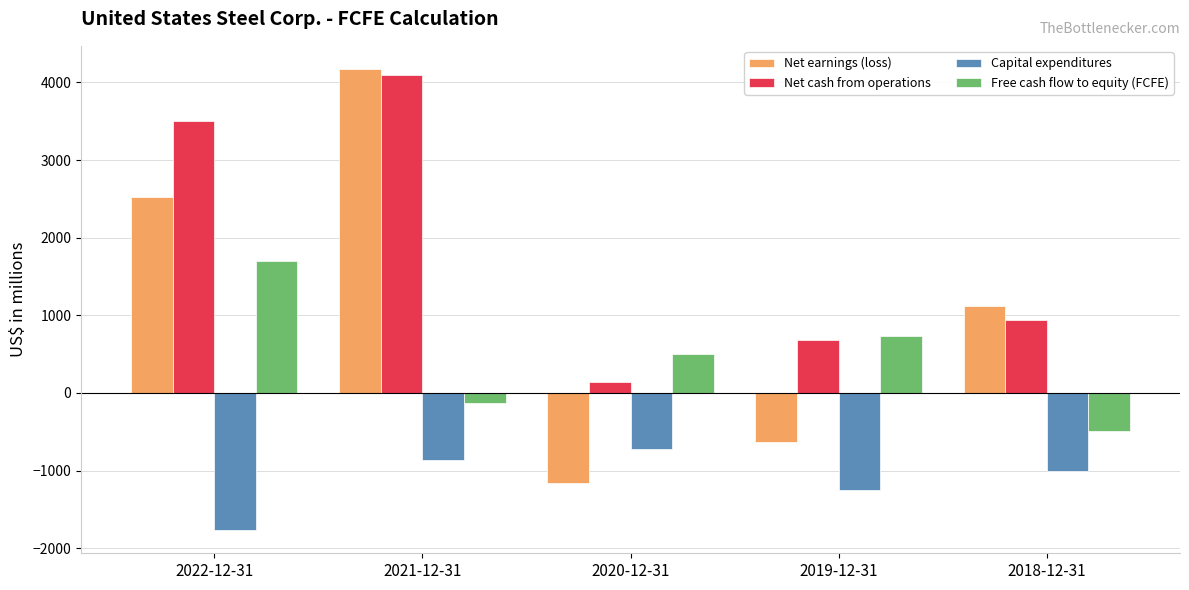

Read the Capital expenditures value at 2020-12-31.

-725